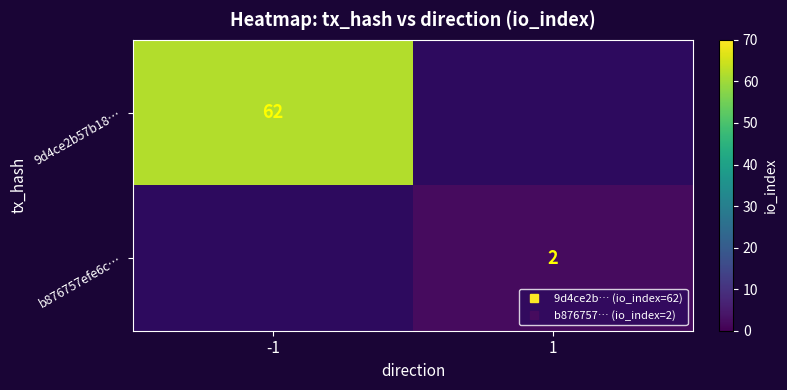

Which series has the largest range (max minus min)?

9d4ce2b57b18…